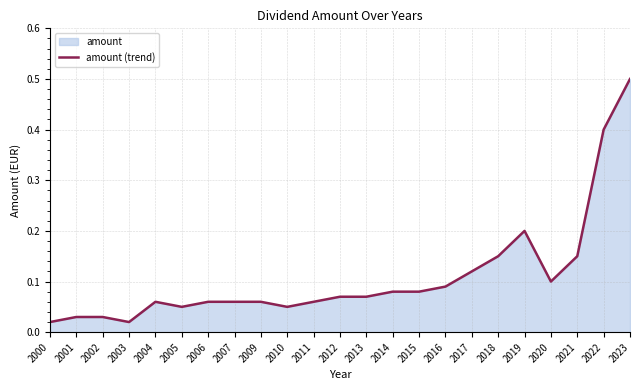

Read the value at 2013.

0.1